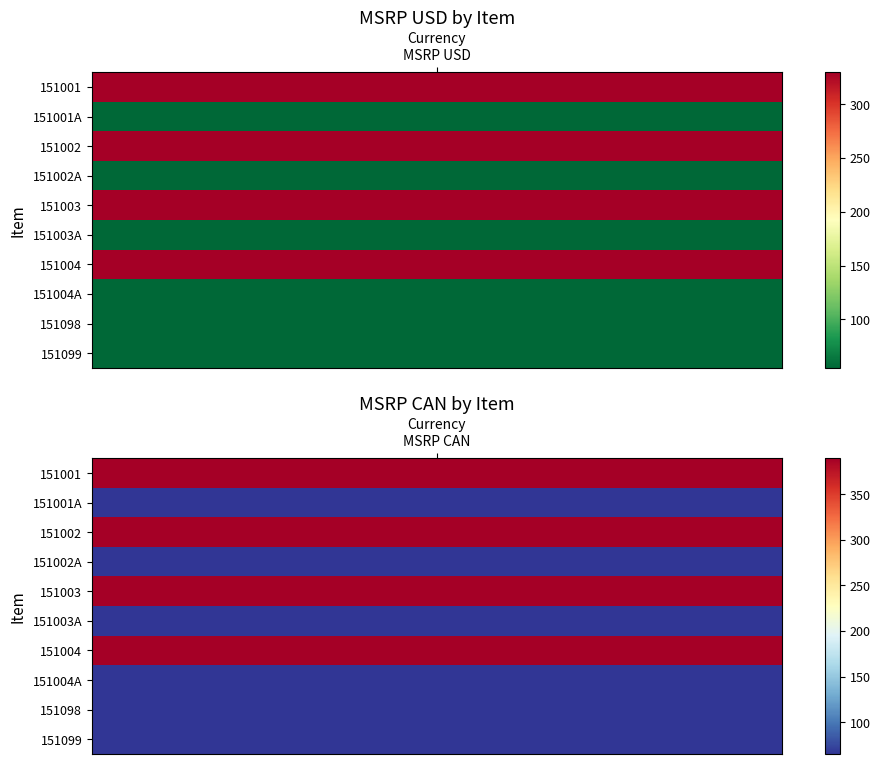

Reading left to right, transcribe all the data shown in this chart.

151001: MSRP USD=329.7	MSRP CAN=389.7
151001A: MSRP USD=55.0	MSRP CAN=65.0
151002: MSRP USD=329.7	MSRP CAN=389.7
151002A: MSRP USD=55.0	MSRP CAN=65.0
151003: MSRP USD=329.7	MSRP CAN=389.7
151003A: MSRP USD=55.0	MSRP CAN=65.0
151004: MSRP USD=329.7	MSRP CAN=389.7
151004A: MSRP USD=55.0	MSRP CAN=65.0
151098: MSRP USD=55.0	MSRP CAN=65.0
151099: MSRP USD=55.0	MSRP CAN=65.0